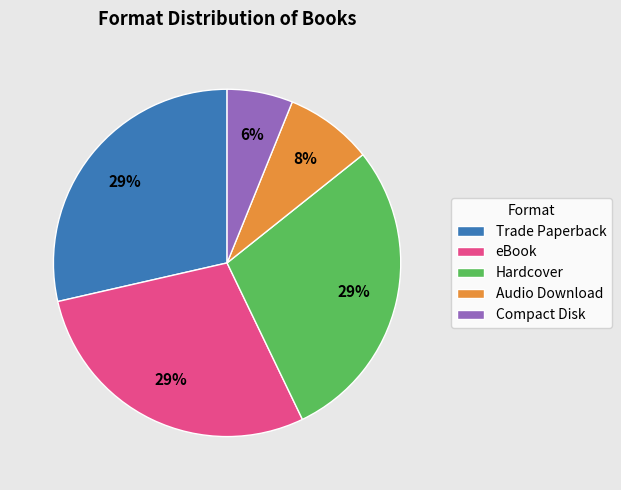

To the nearest percent, what portion does eBook represent?

29%